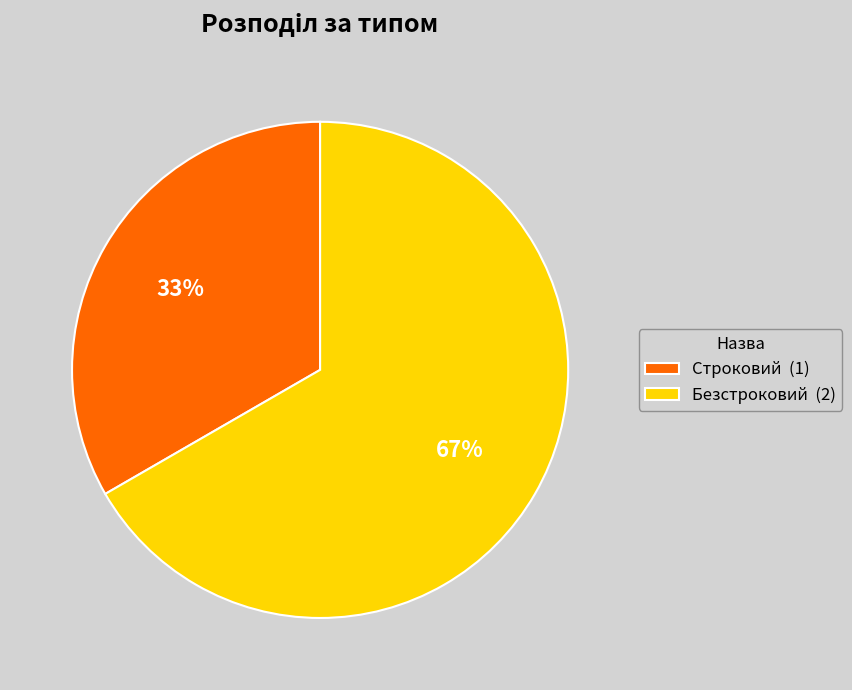

Is it true that Строковий is 25% of the pie?

False